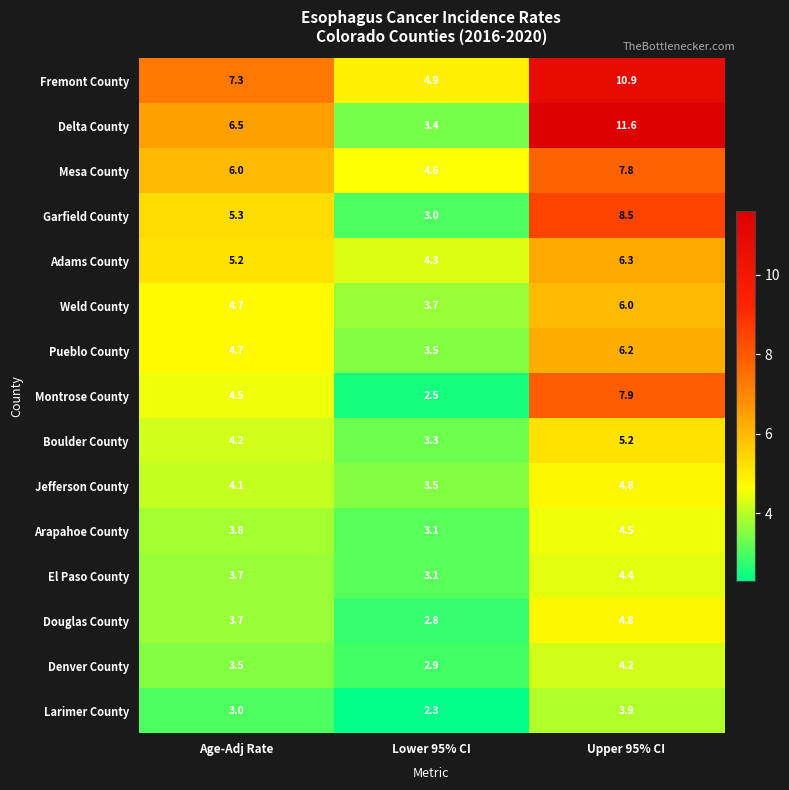

The value of Pueblo County at Lower 95% CI is 1.6. True or false?

False